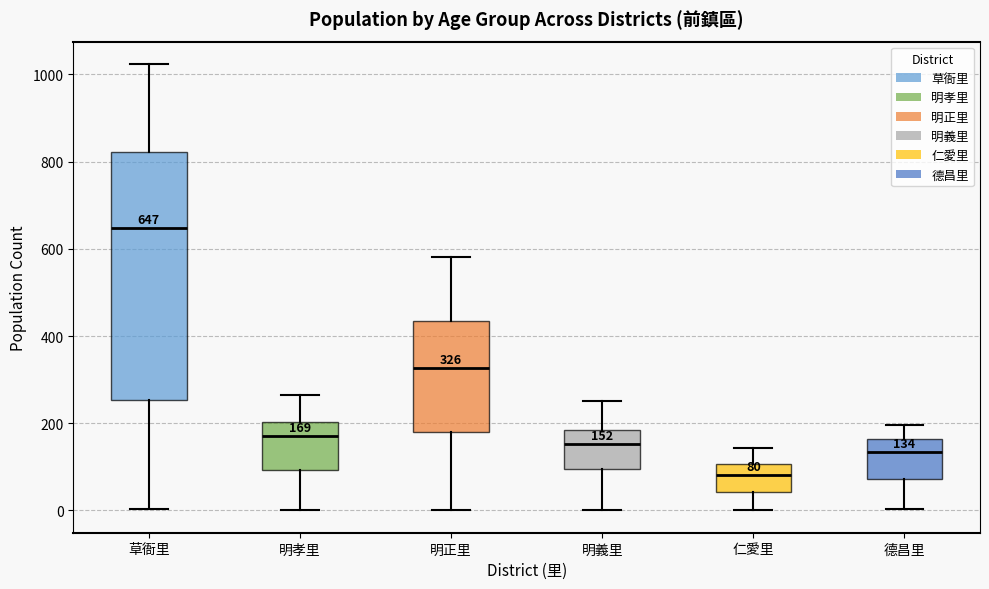

Comparing the boxes themselves (not the whiskers), which one is the tallest?

草衙里